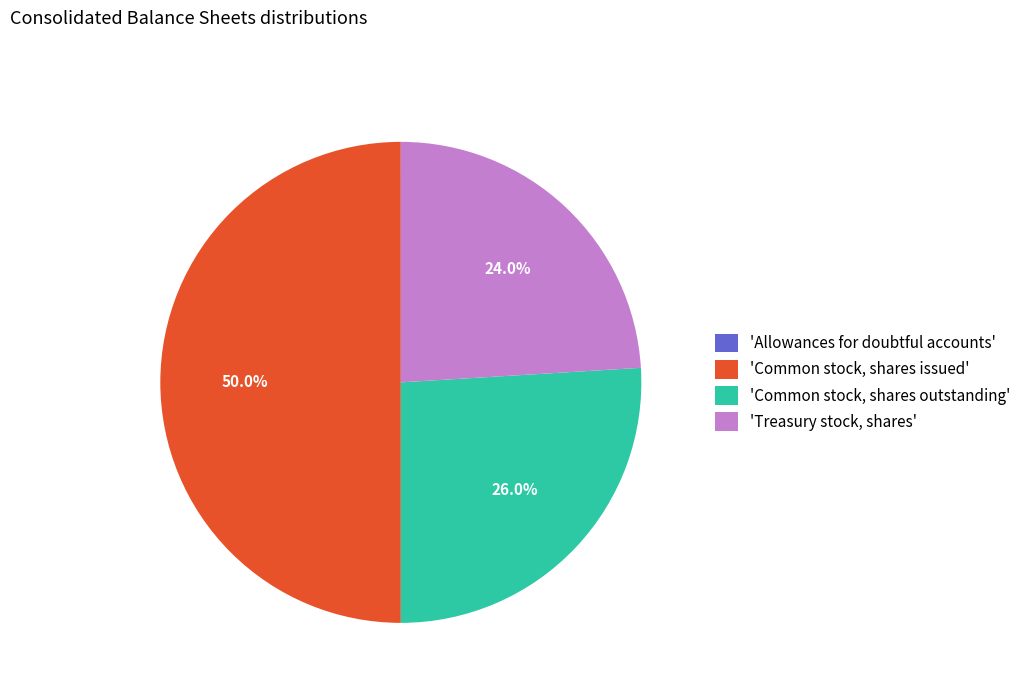

Which category has the biggest portion of the pie?

'Common stock, shares issued'